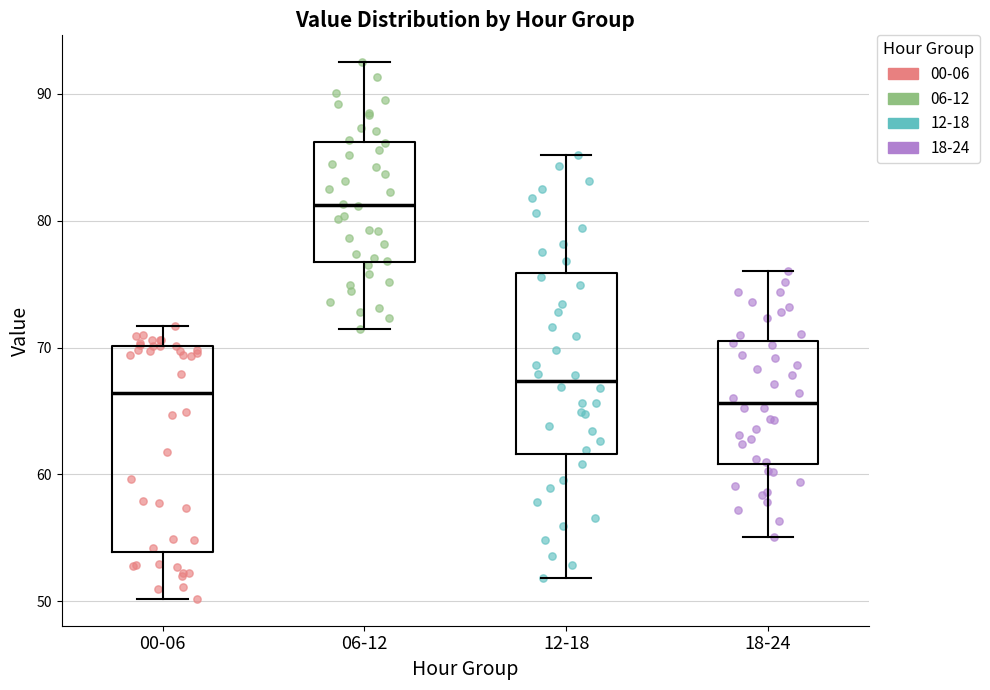

Where is the lower edge of the box for 00-06 on the y-axis? The values are not printed on the chart, so give them approximately, as read against the axis.

54